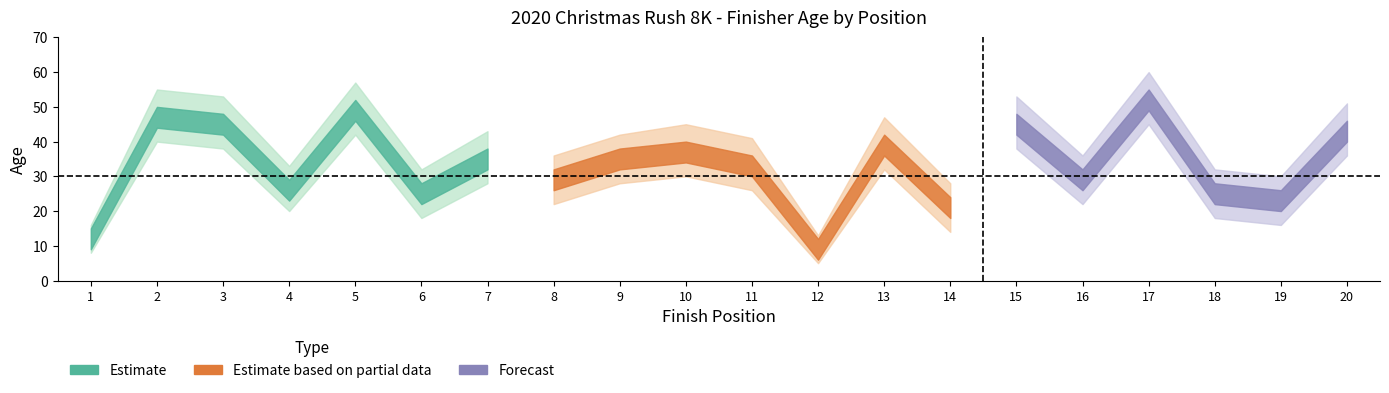

Is the value of age_lower at 15 greater than the value of finish_position at 18?

Yes